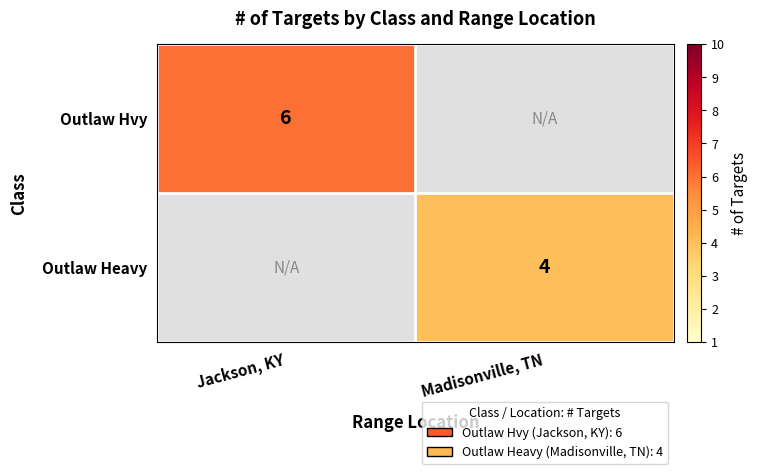

The Outlaw Hvy series shows 6 at Jackson, KY. True or false?

True